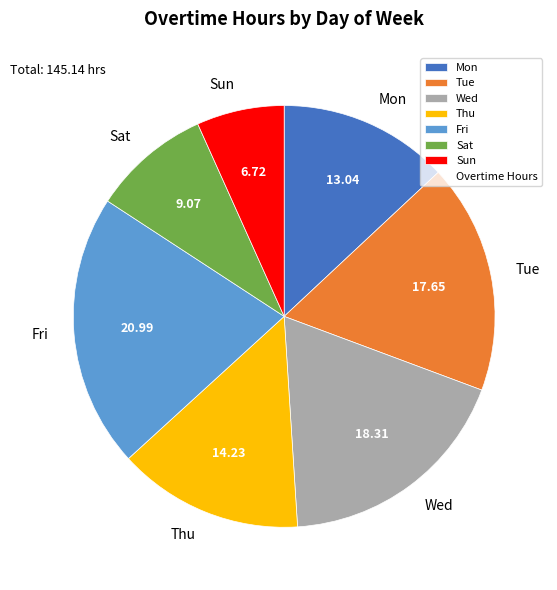

Does Wed account for over 50% of the chart?

No